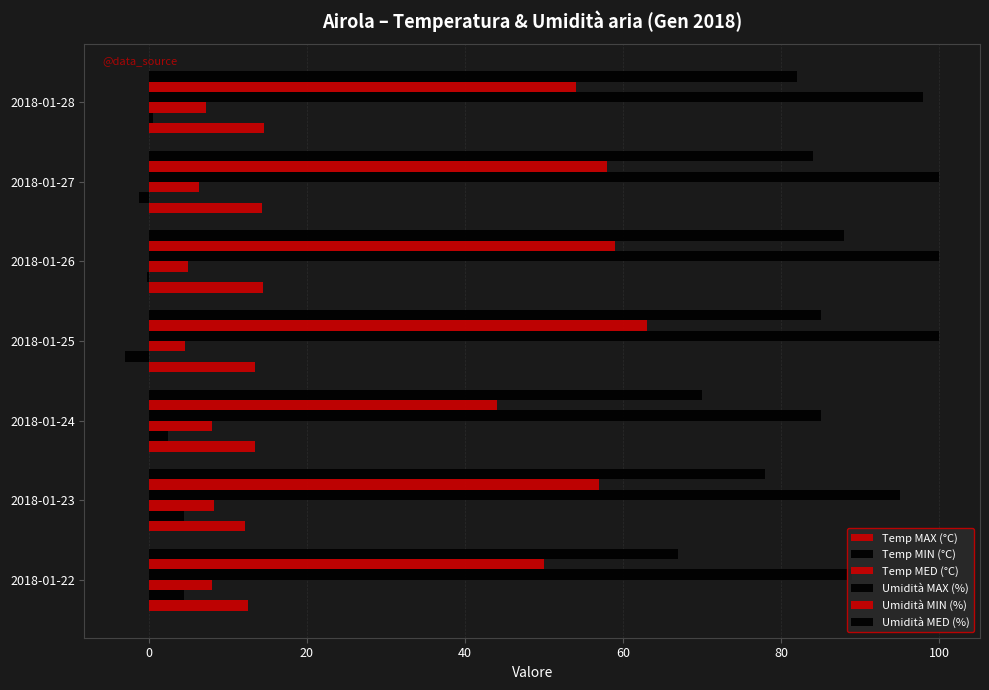

How many data points in Temp MED (°C) are above 7?

4